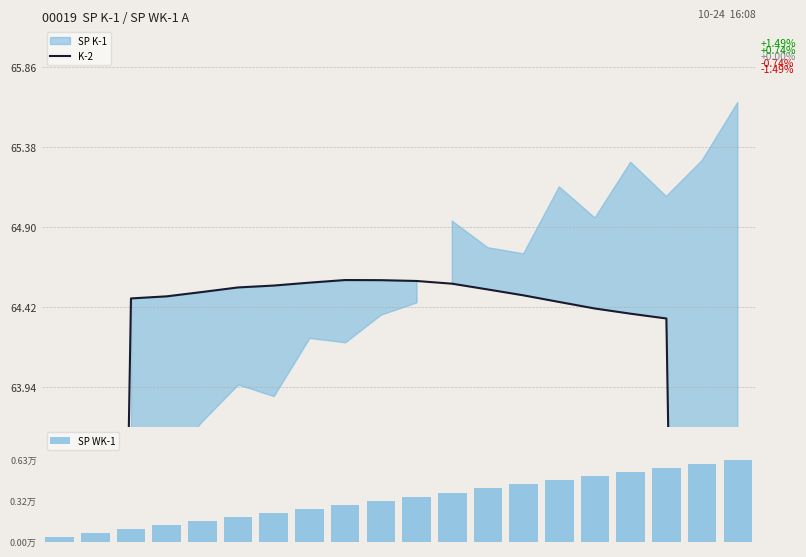

Which series has the largest range (max minus min)?

SP WK-1